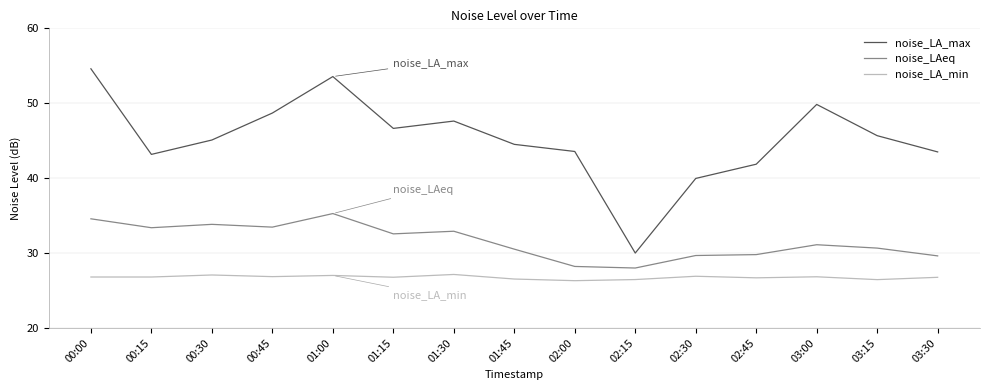

In noise_LA_max, how many points are higher than both neighbors (excluding endpoints)?

3